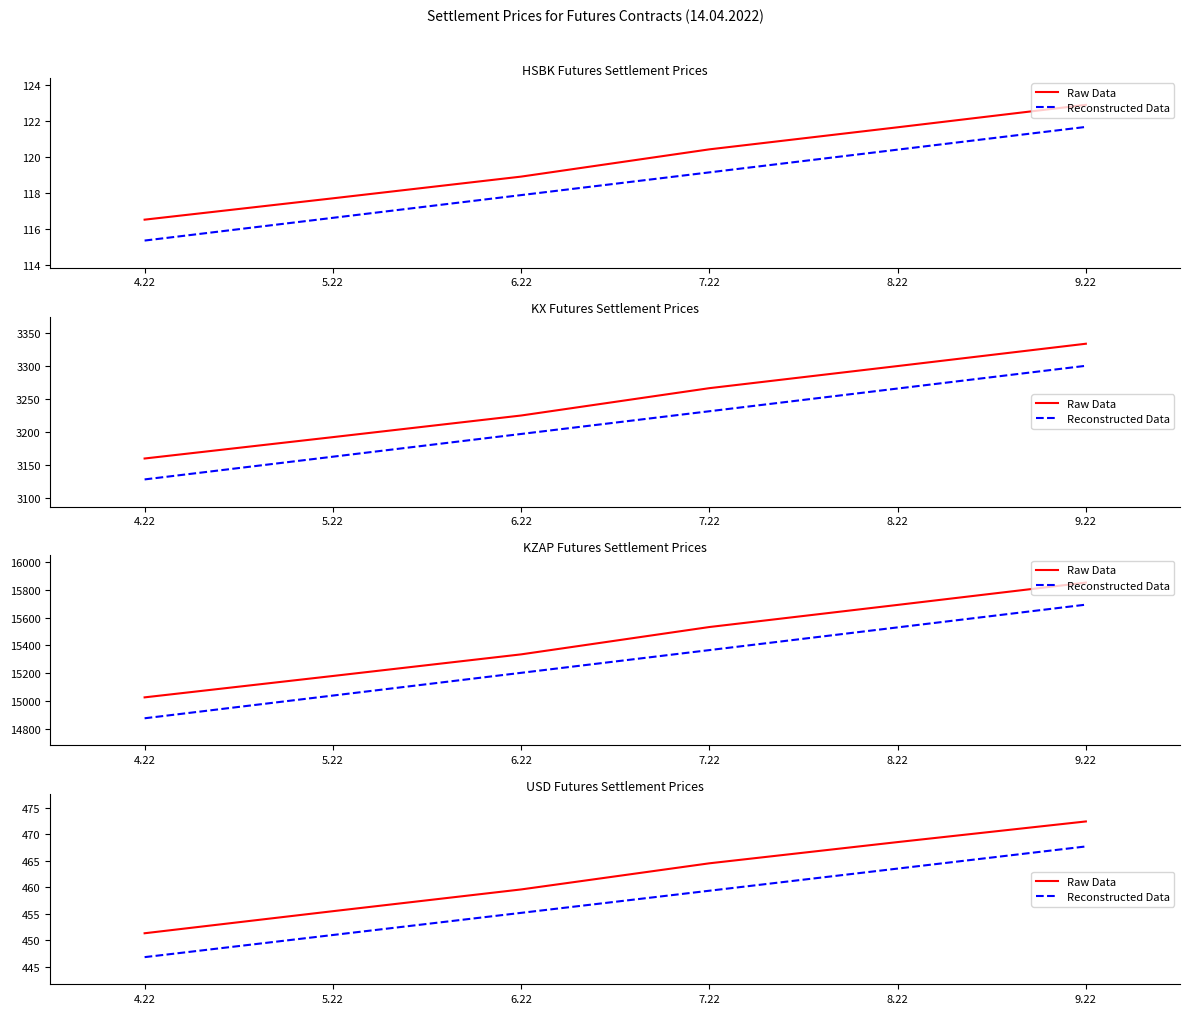

What is the difference between the Raw Data values at 6.22 and 8.22?

8.9